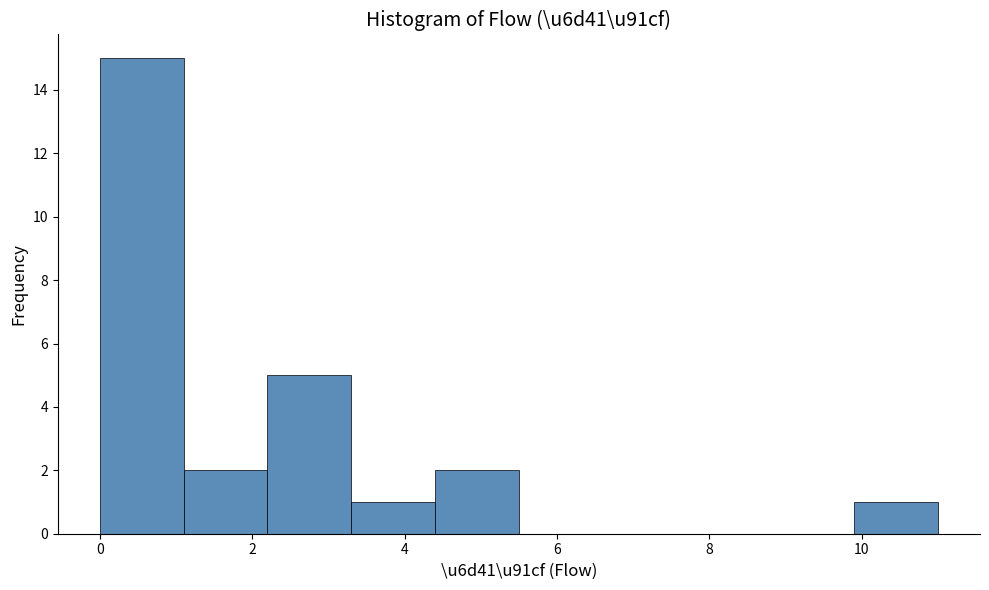

Reading left to right, transcribe this chart: for each bar, give the range it covers on the x-axis and its height. Neither the bar edges nor the heights are printed on the chart, so give them approximately, as read against the axes.

0.0 to 1.1: 15
1.1 to 2.2: 2
2.2 to 3.3: 5
3.3 to 4.4: 1
4.4 to 5.5: 2
5.5 to 6.6: 0
6.6 to 7.7: 0
7.7 to 8.8: 0
8.8 to 9.9: 0
9.9 to 11.0: 1